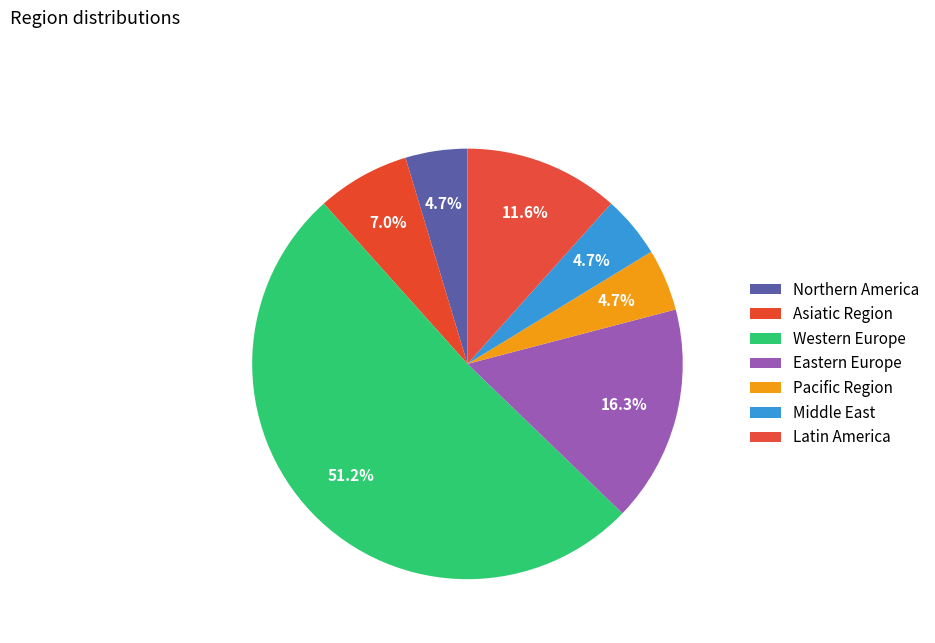

Which has a higher value, Latin America or Middle East?

Latin America